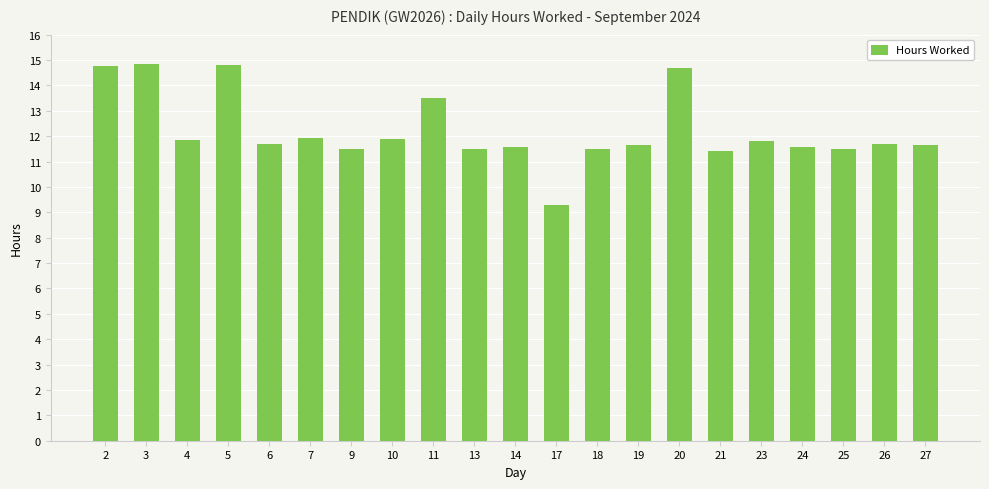

What is the smallest value displayed?

9.3